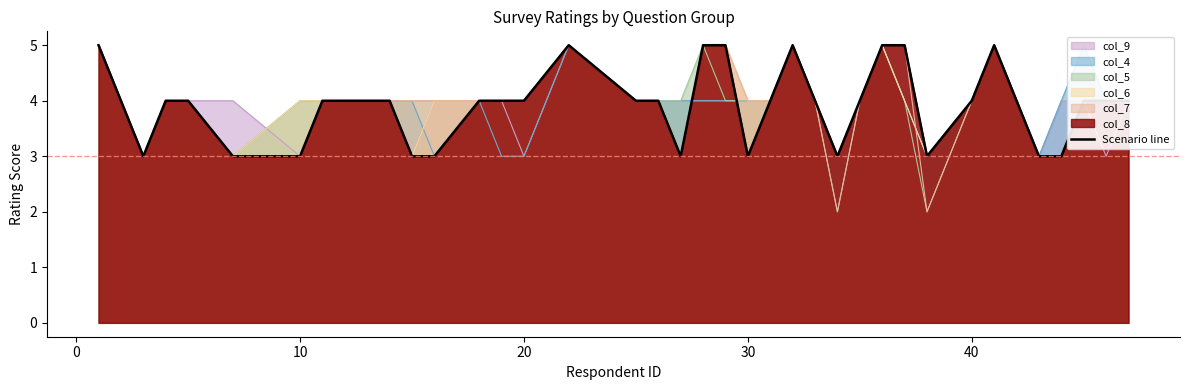

Count the number of categories in the chart.

39